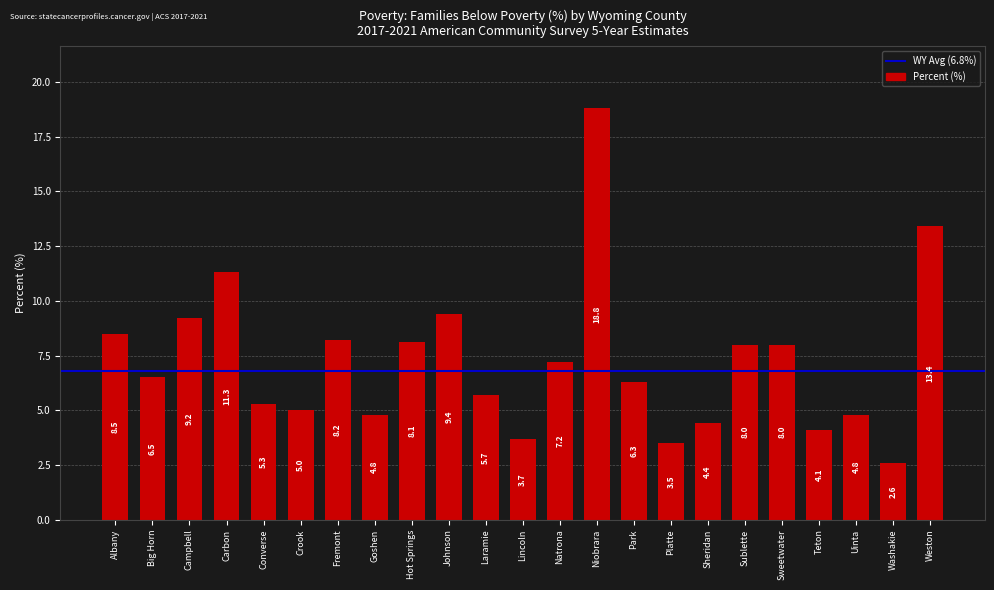

The chart shows a value of 11.0 at Park. True or false?

False